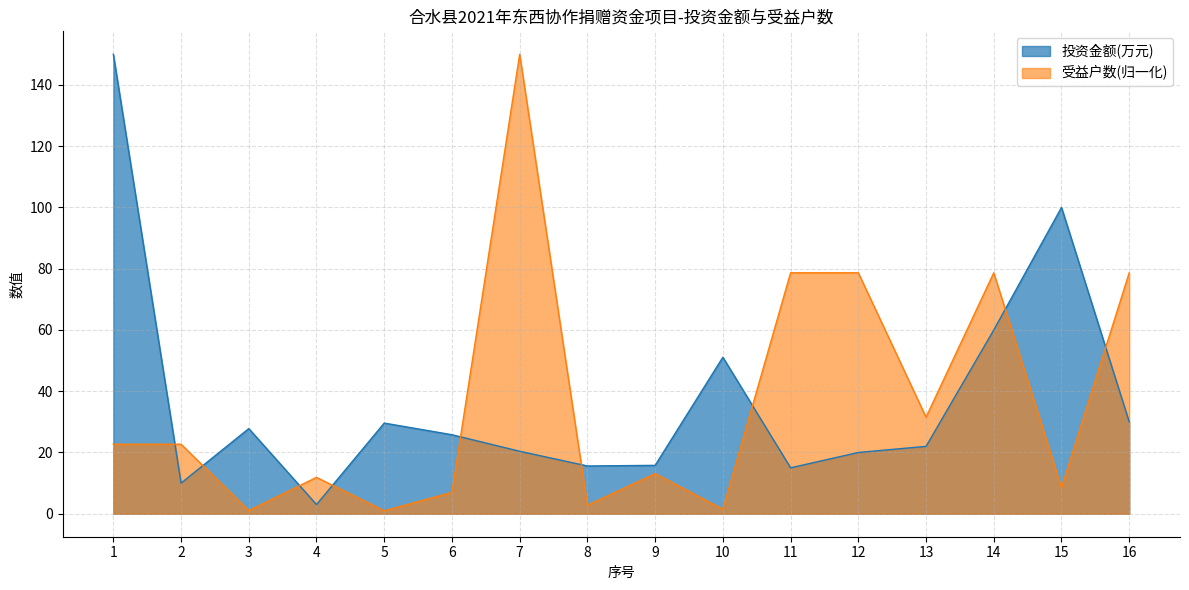

At 1, list the series in order from largest to smallest.

投资金额(万元), 受益户数(归一化)